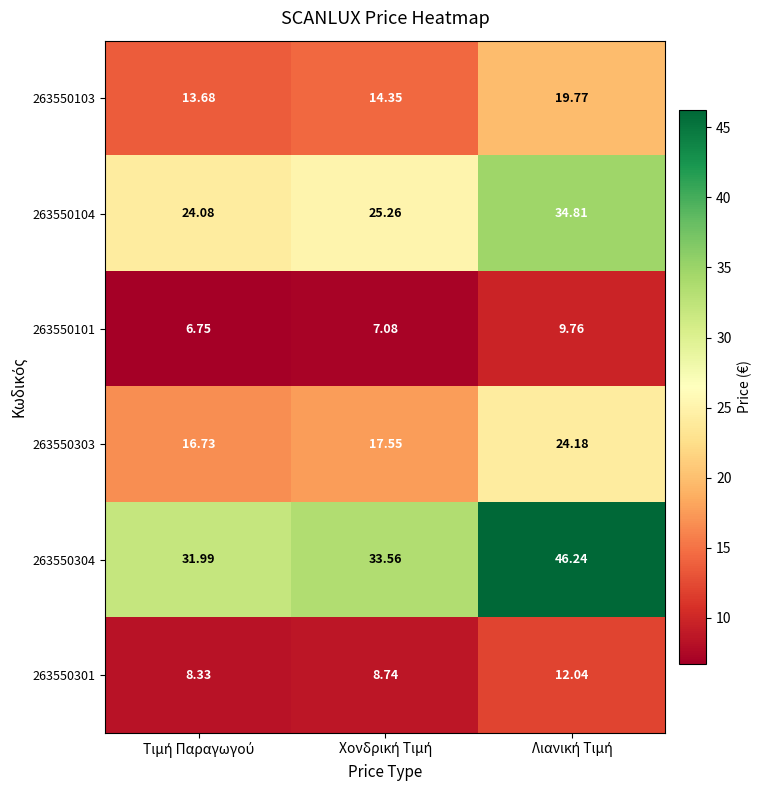

Count the number of categories in the chart.

3